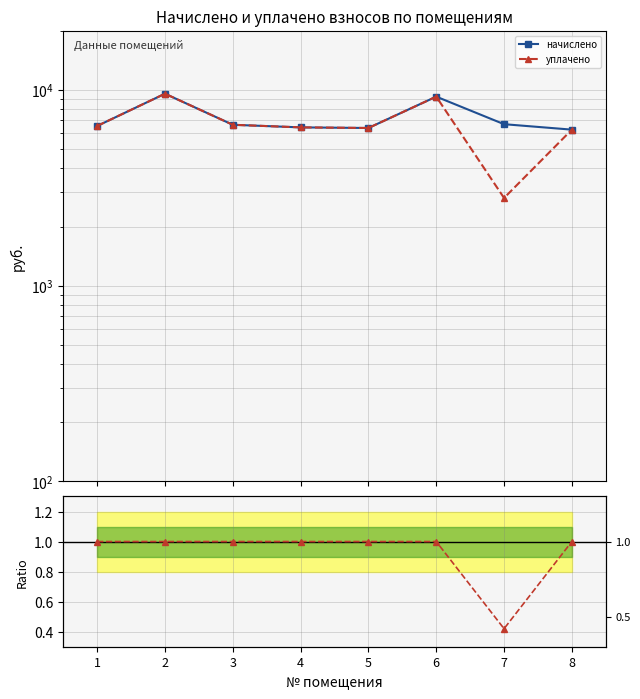

Rank the categories by начислено value from highest to lowest.

2, 6, 7, 3, 1, 4, 5, 8